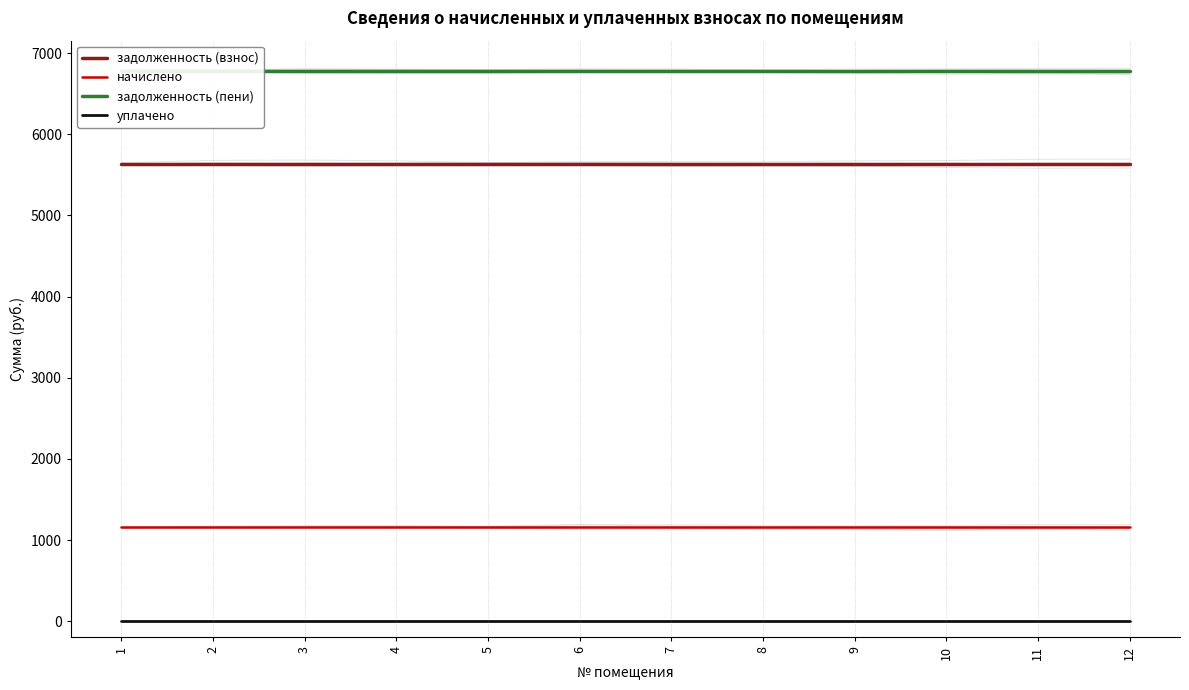

What is the approximate value of начислено at 6?

1155.4